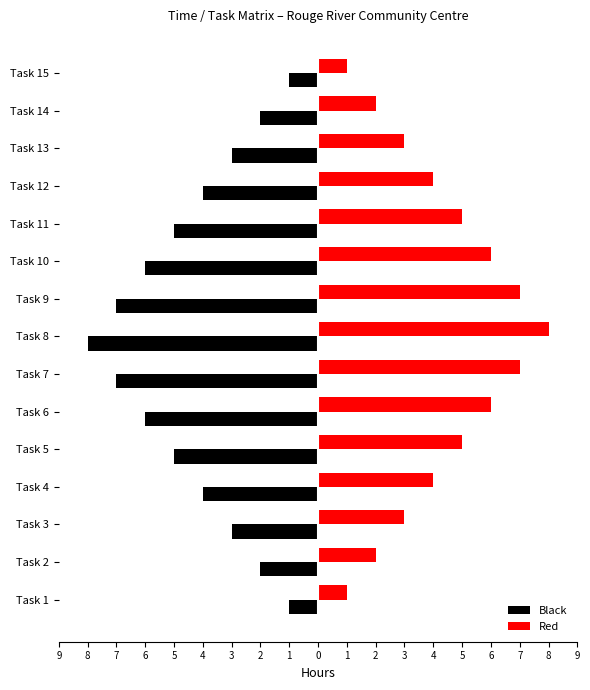

What are all the series names shown in the legend?

Black, Red